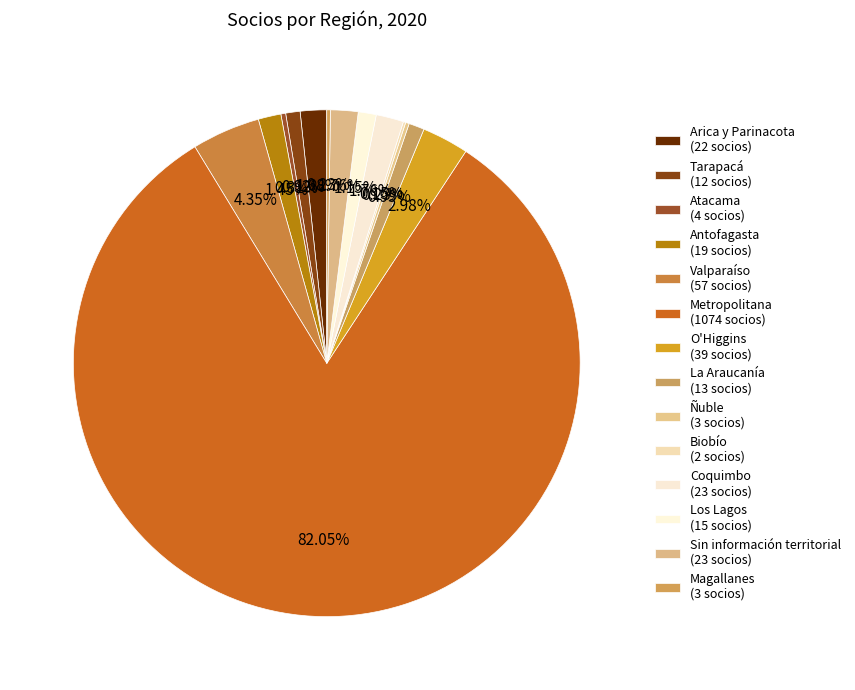

Which slice represents more than half of the pie?

Metropolitana